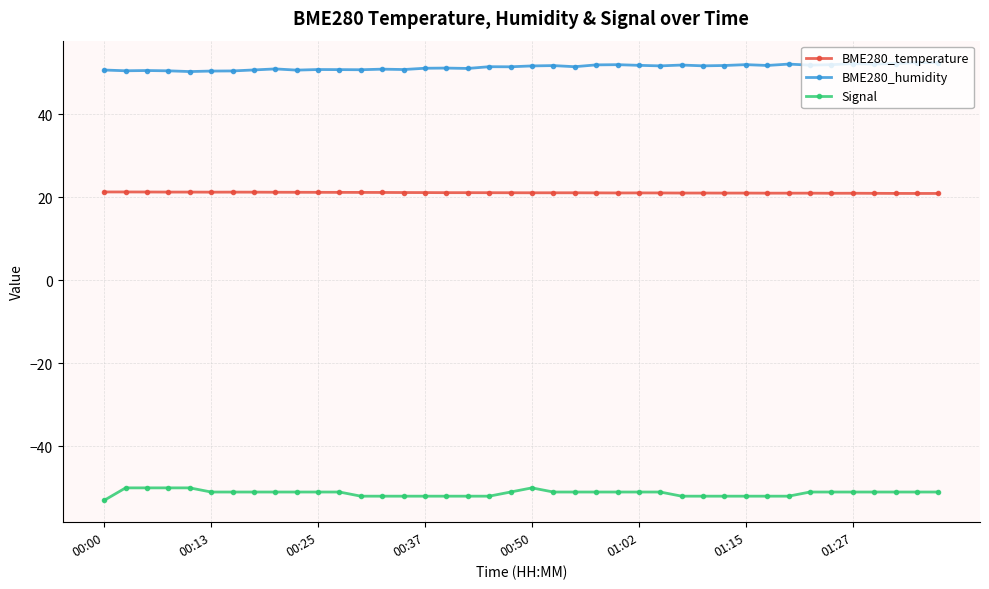

Which series has the largest total across all categories?

BME280_humidity